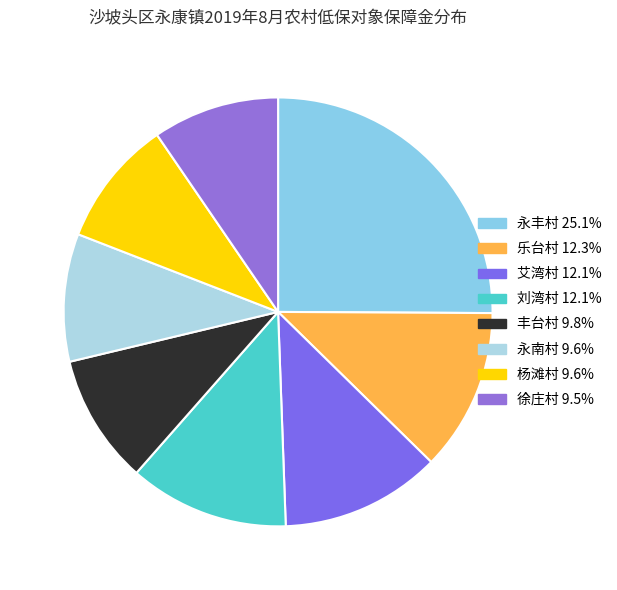

How many slices are in this pie chart?

8